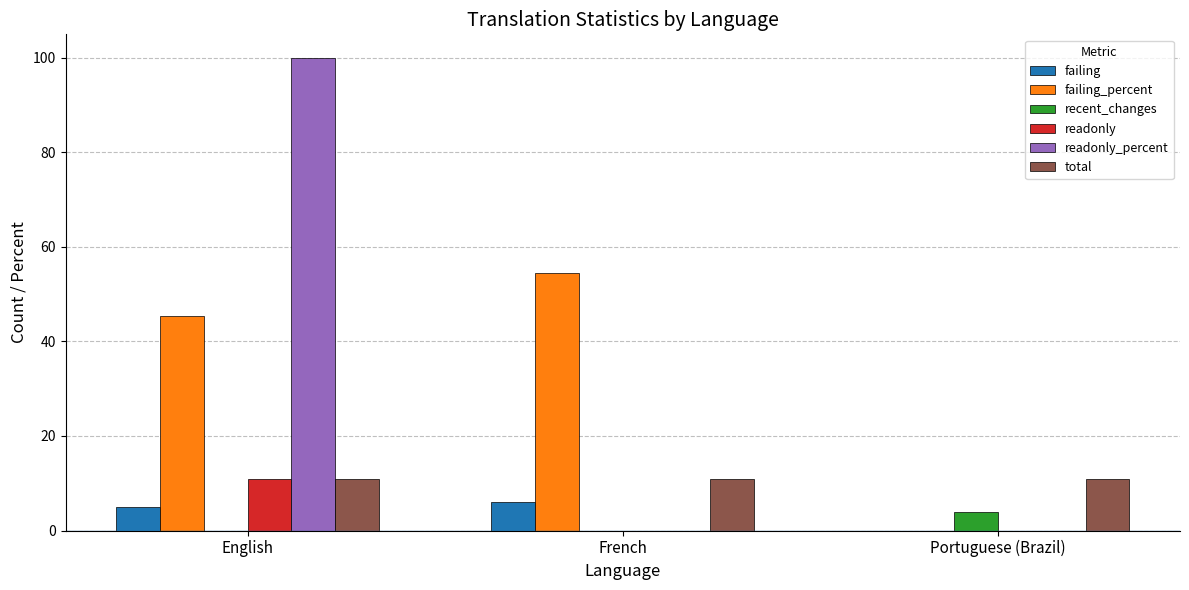

How many groups of bars are there?

3